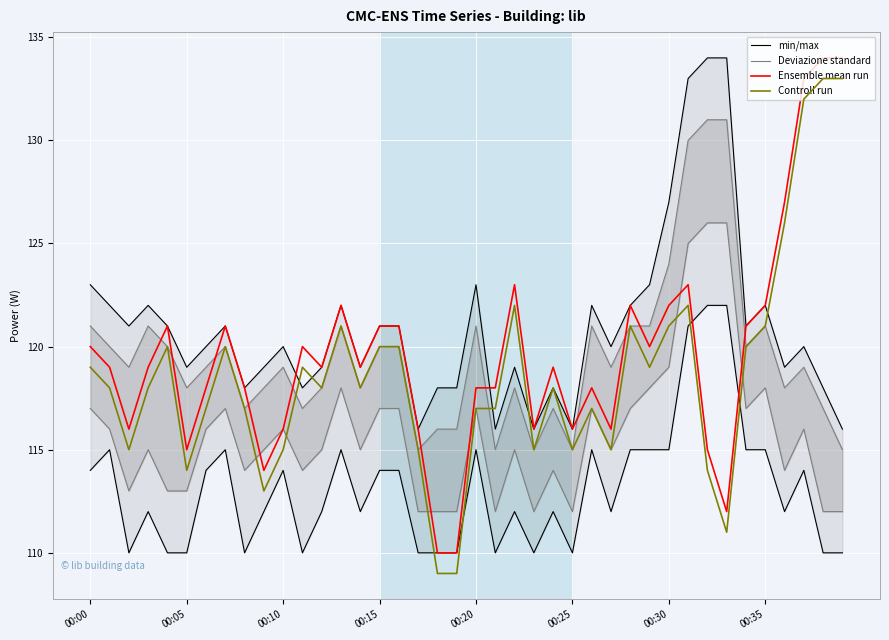

True or false: Ensemble mean run has a value of 120 at 00:00.

True